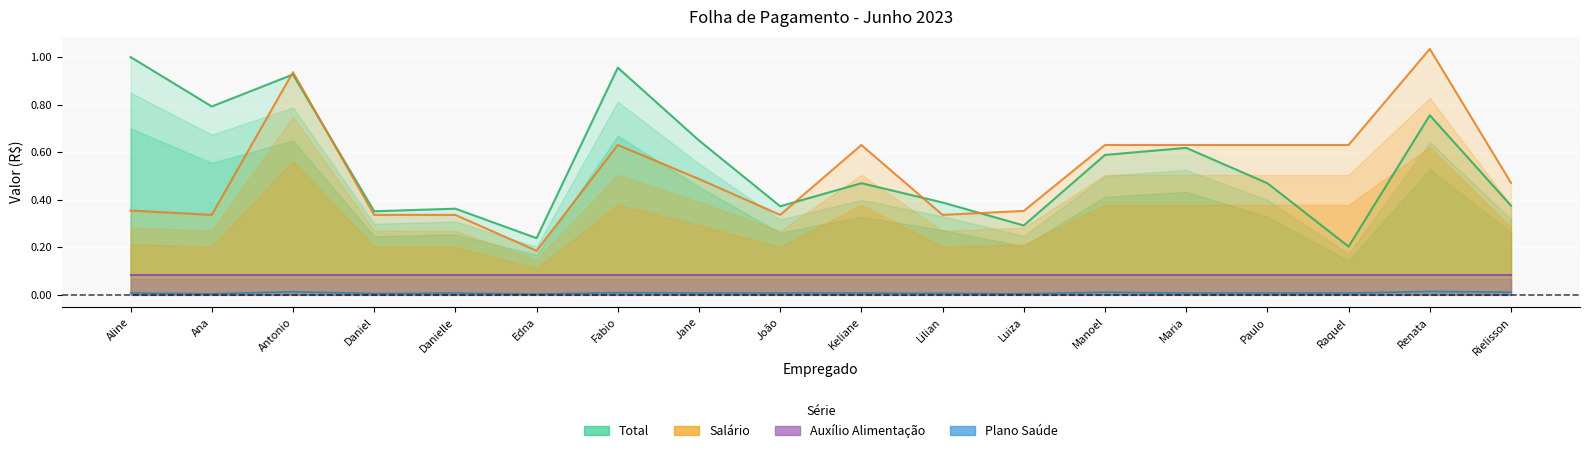

Reading left to right, list all the values displayed in this chart.

Total: 1.0	0.8	0.9	0.4	0.4	0.2	1.0	0.6	0.4	0.5	0.4	0.3	0.6	0.6	0.5	0.2	0.8	0.4
Salário: 0.4	0.3	0.9	0.3	0.3	0.2	0.6	0.5	0.3	0.6	0.3	0.4	0.6	0.6	0.6	0.6	1.0	0.5
Auxílio Alimentação: 0.1	0.1	0.1	0.1	0.1	0.1	0.1	0.1	0.1	0.1	0.1	0.1	0.1	0.1	0.1	0.1	0.1	0.1
Plano Saúde: 0.0	0.0	0.0	0.0	0.0	0.0	0.0	0.0	0.0	0.0	0.0	0.0	0.0	0.0	0.0	0.0	0.0	0.0